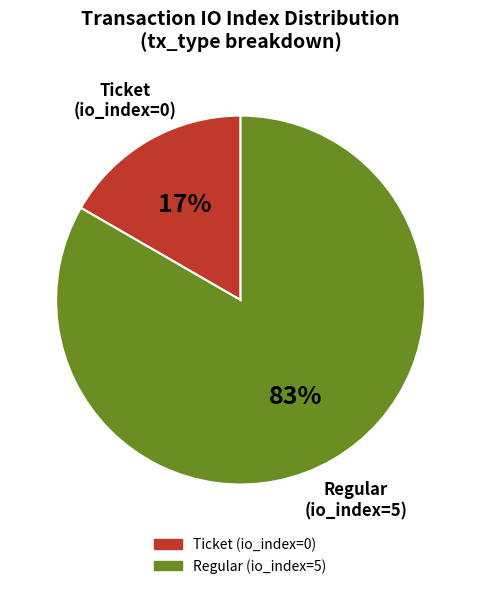

Does any single category account for the majority?

Yes